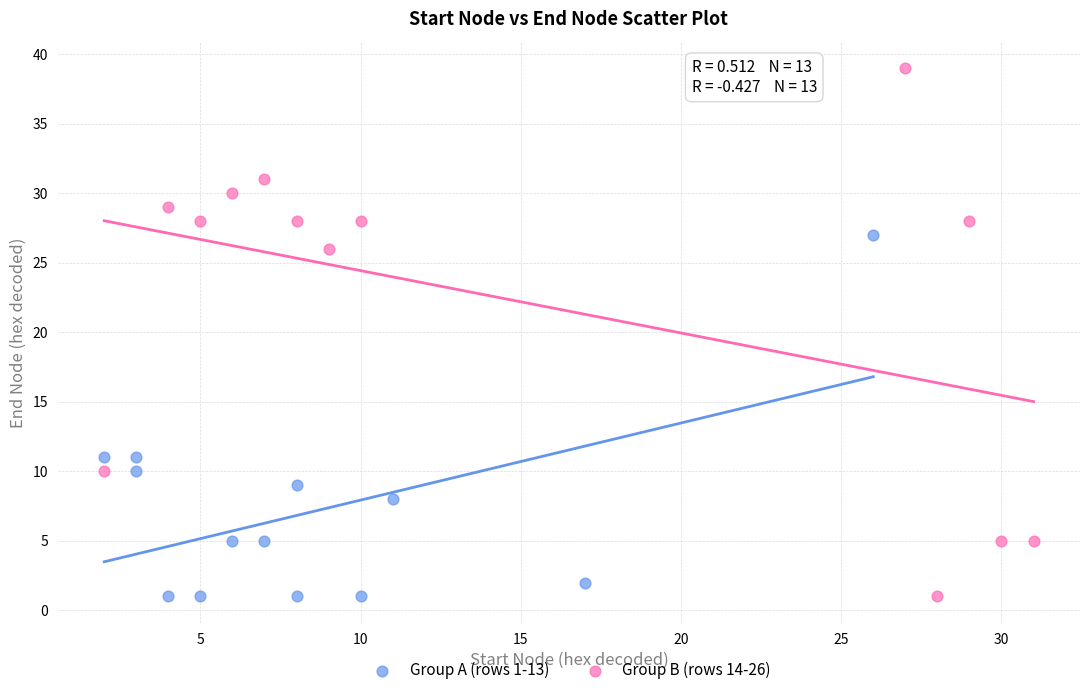

Which series contains the highest Y value?

Group B (rows 14-26)